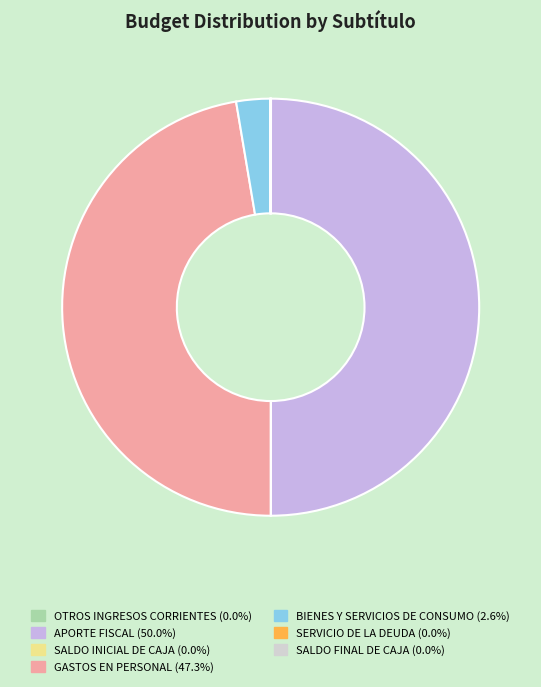

Combined, what portion of the pie is SALDO FINAL DE CAJA and APORTE FISCAL?

50.0%